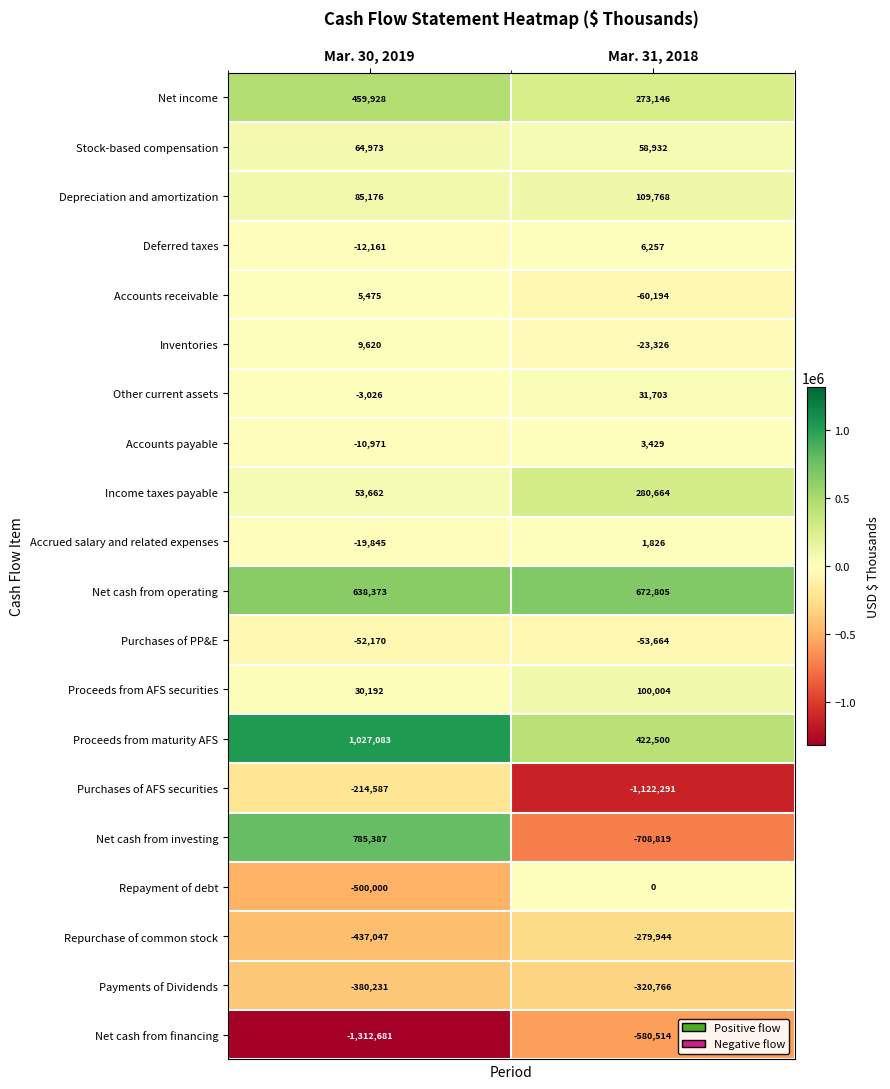

Which label corresponds to the smallest value in the chart?

Mar. 30, 2019